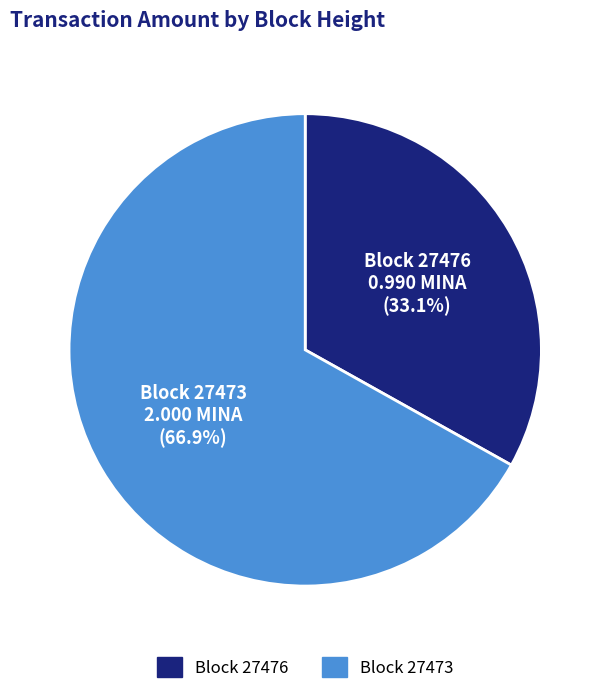

How many slices are in this pie chart?

2